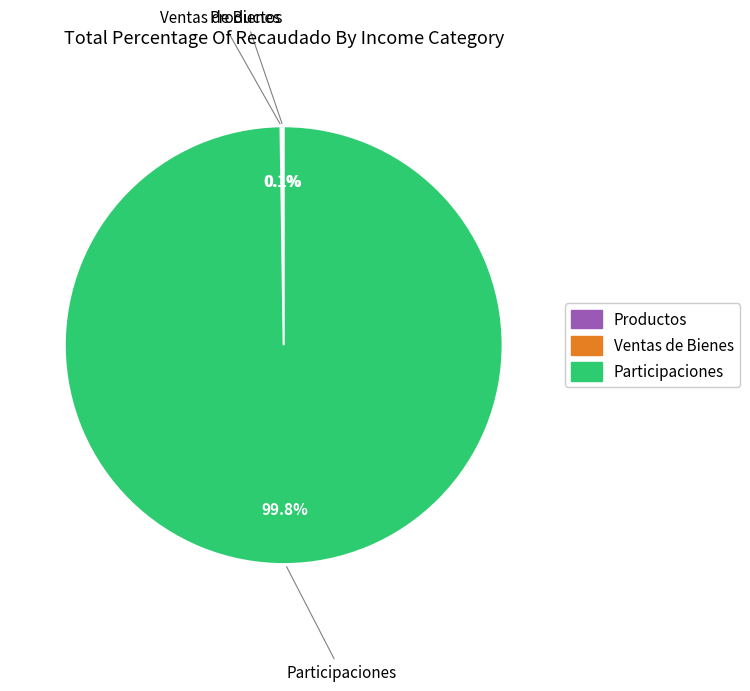

Which slice is the largest?

Participaciones